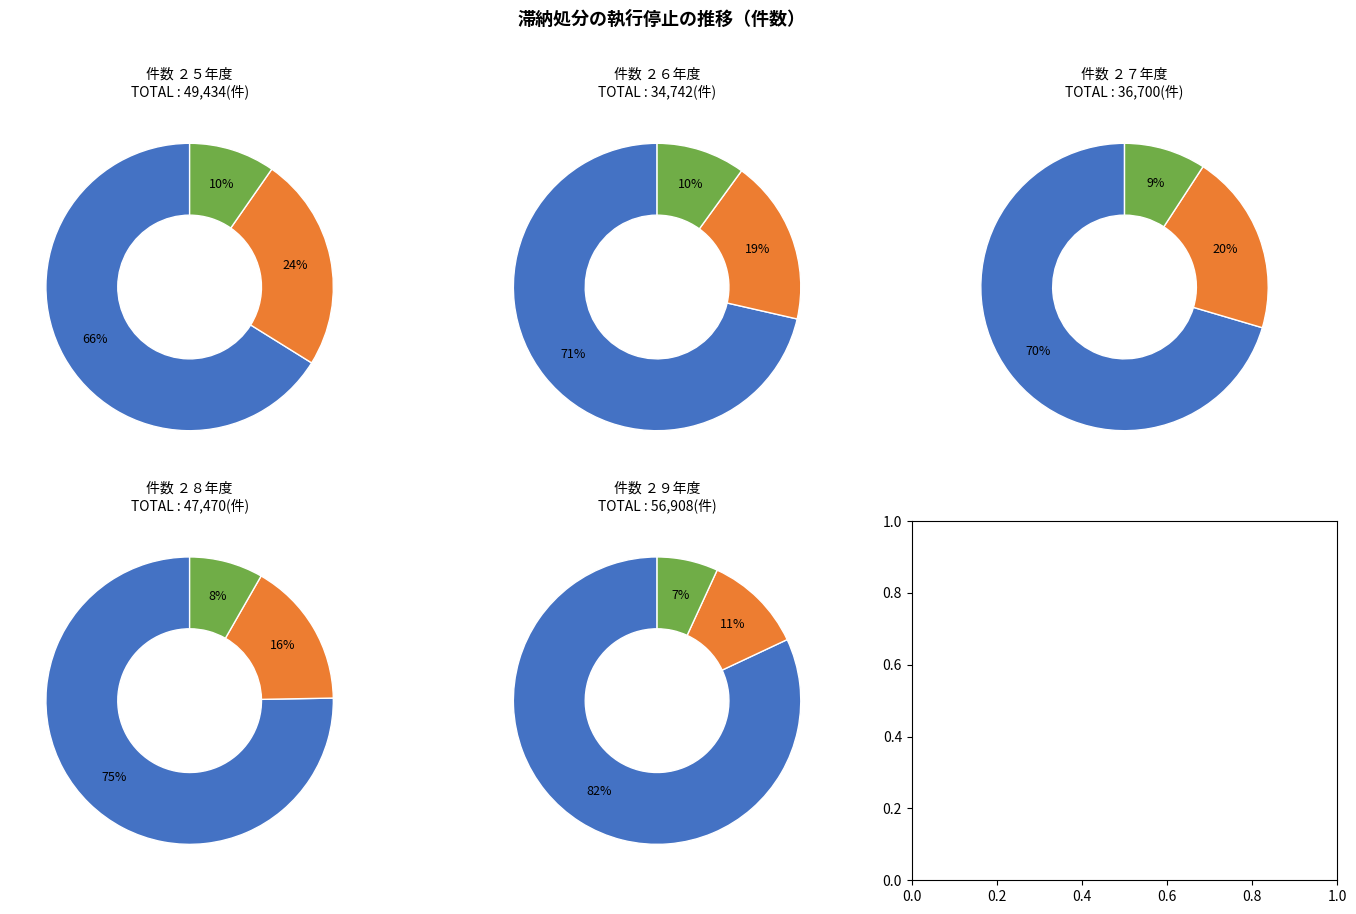

What percentage do 生活困窮 and 所在不明 together represent?

18.0%